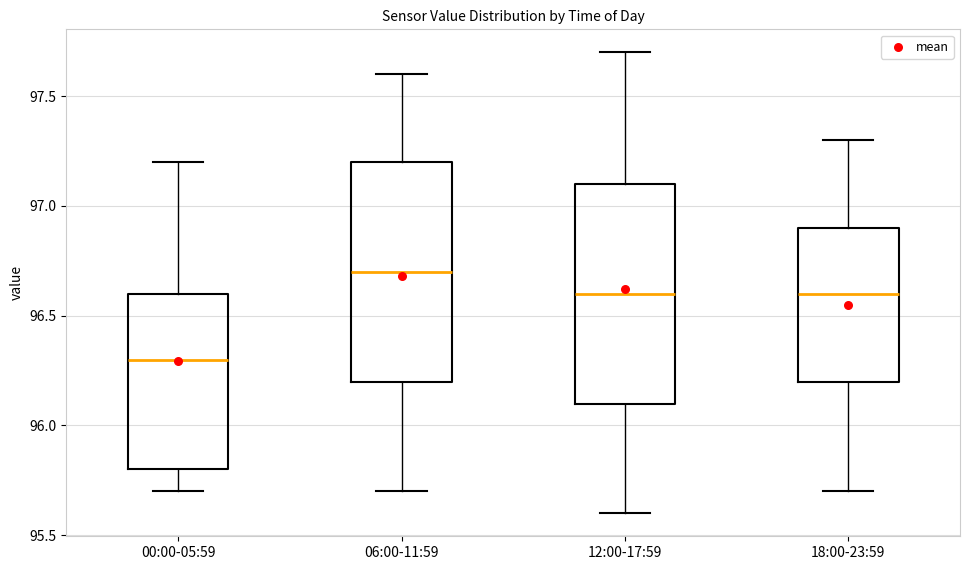

Reading left to right, read every box against the y-axis: the position of its median line, the range the box covers, and the ends of its whiskers. The values are not printed on the chart, so give them approximately, as read against the axis.

00:00-05:59: median 96.3, box 95.8 to 96.6, whiskers 95.7 to 97.2
06:00-11:59: median 96.7, box 96.2 to 97.2, whiskers 95.7 to 97.6
12:00-17:59: median 96.6, box 96.1 to 97.1, whiskers 95.6 to 97.7
18:00-23:59: median 96.6, box 96.2 to 96.9, whiskers 95.7 to 97.3